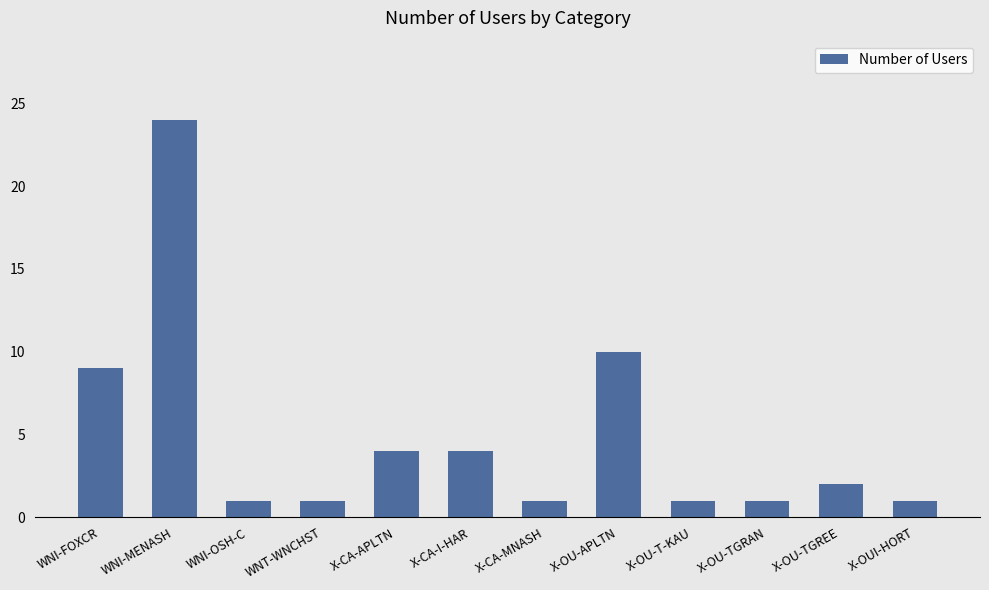

Reading left to right, list all the values displayed in this chart.

WNI-FOXCR=9	WNI-MENASH=24	WNI-OSH-C=1	WNT-WNCHST=1	X-CA-APLTN=4	X-CA-I-HAR=4	X-CA-MNASH=1	X-OU-APLTN=10	X-OU-T-KAU=1	X-OU-TGRAN=1	X-OU-TGREE=2	X-OUI-HORT=1